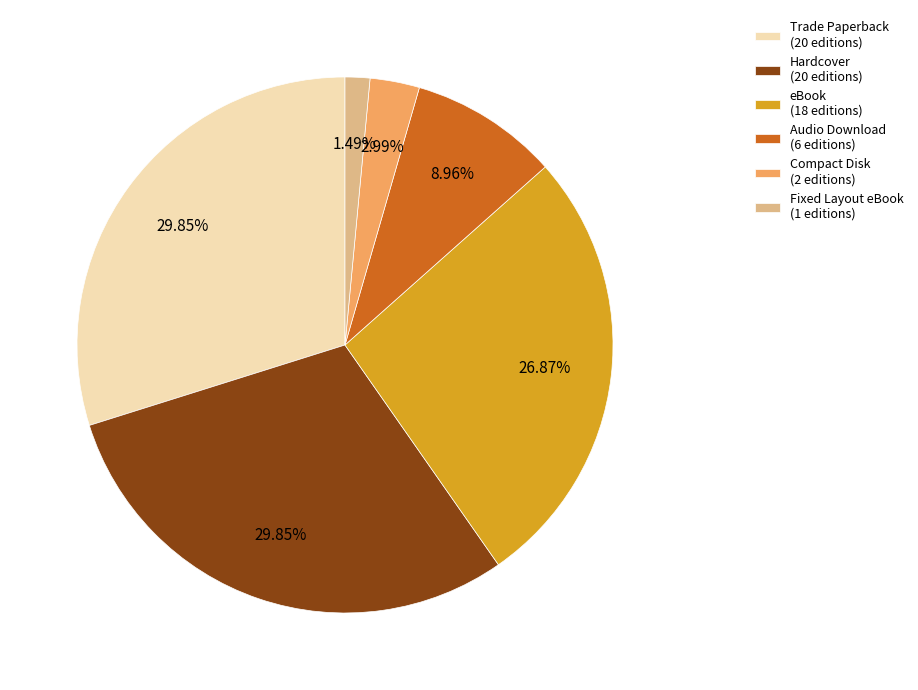

What percentage is the Hardcover slice, to the nearest percent?

30%